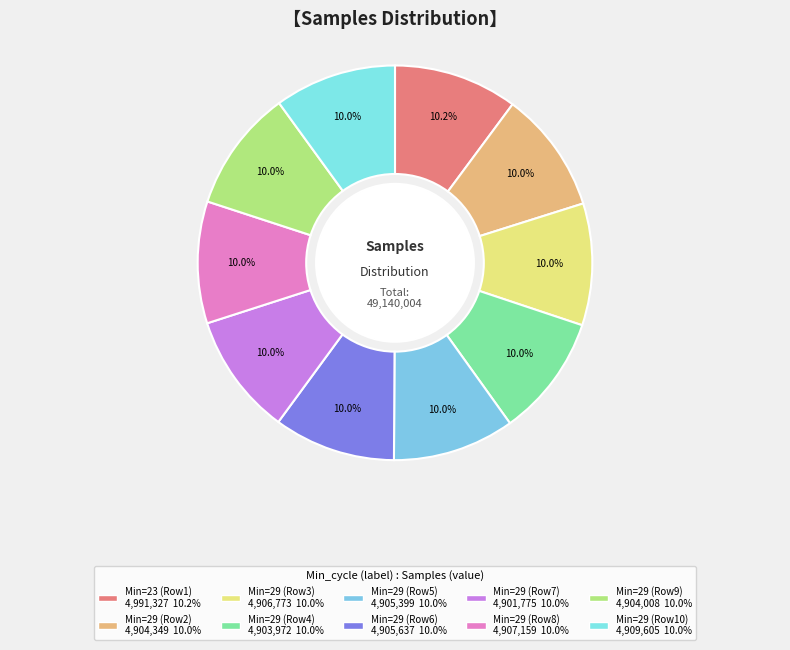

Is there a majority slice in this chart?

No